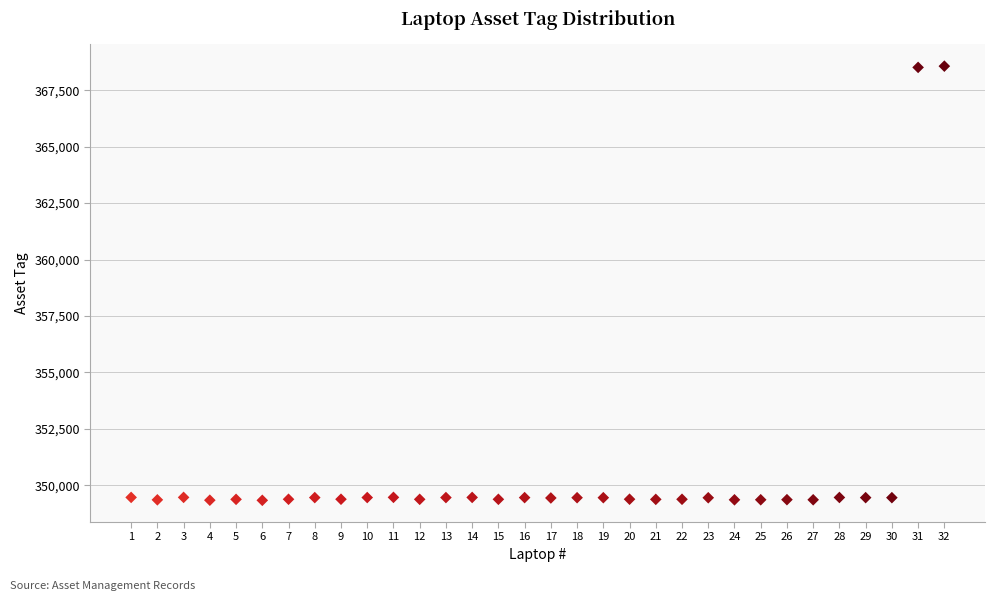

What is the range of X values (max minus min)?

31